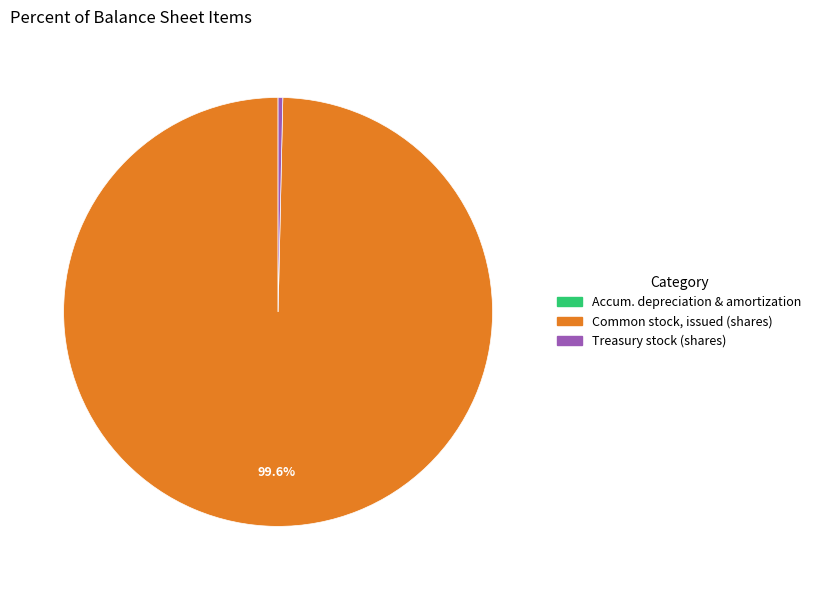

Does any single category account for the majority?

Yes